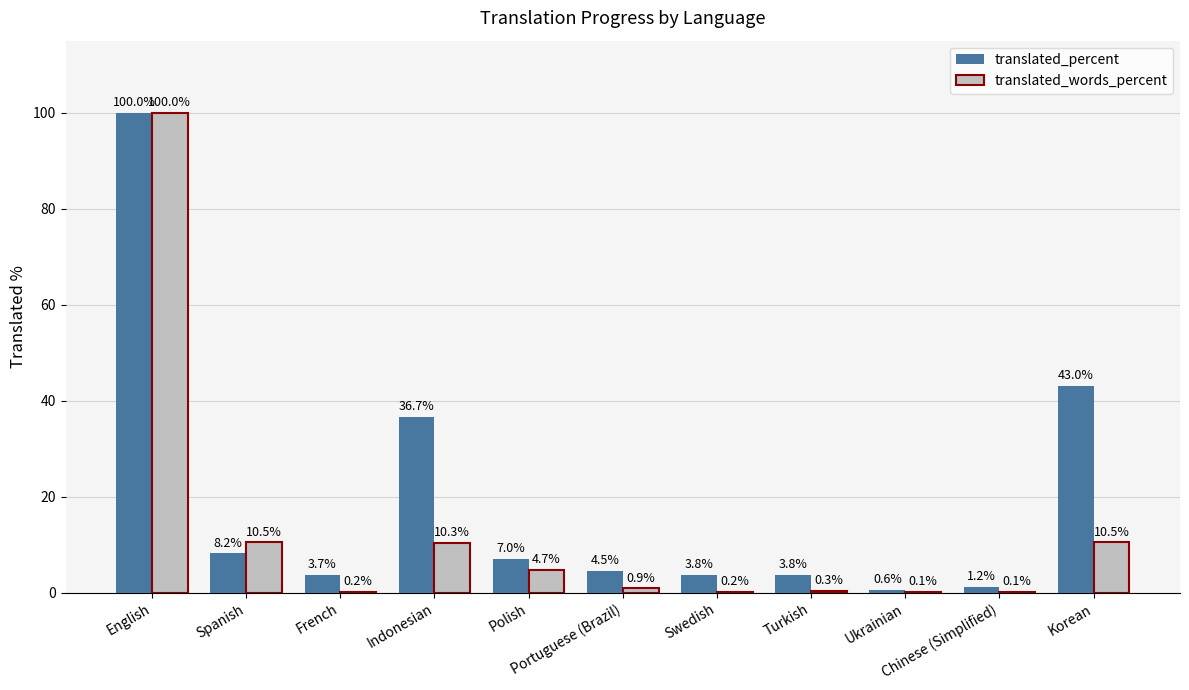

Which series has the largest total across all categories?

translated_percent